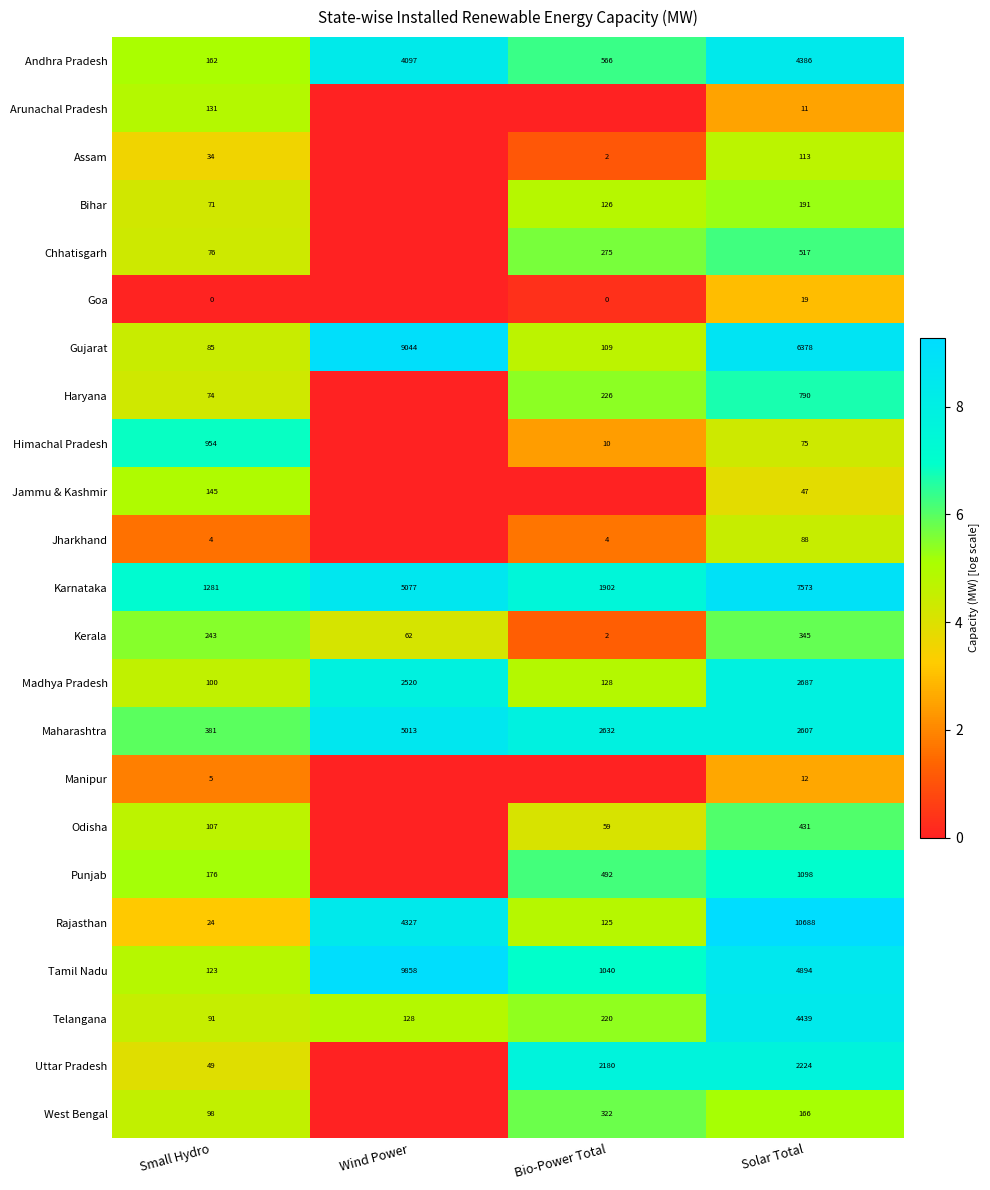

What is the approximate value of Tamil Nadu at Small Hydro, to the nearest 10?

120